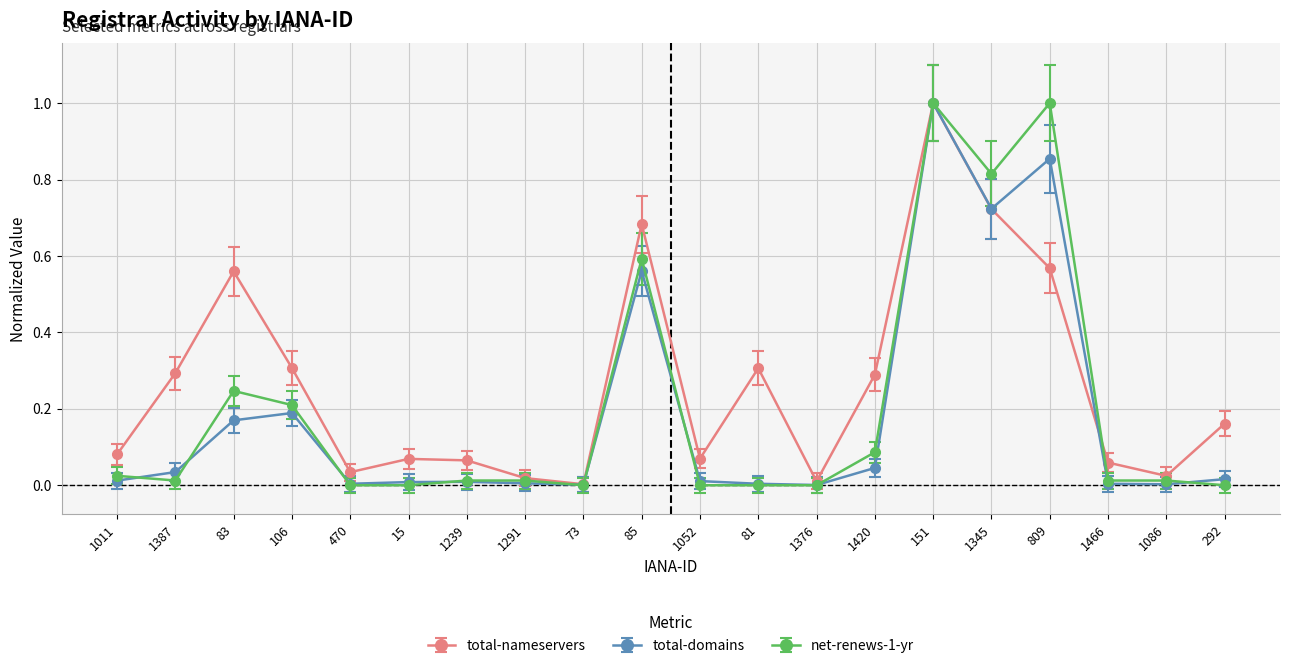

Between 73 and 1466, which series saw the biggest shift?

total-nameservers